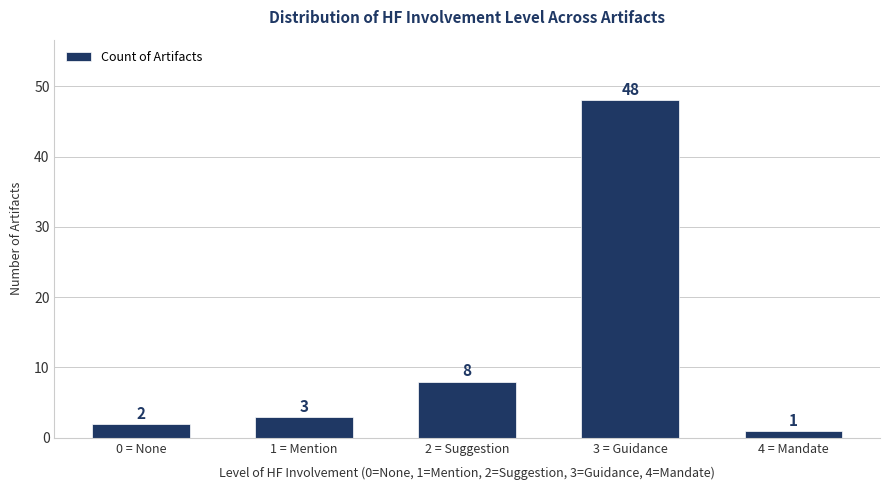

Reading left to right, what are all the values shown in this chart?

2	3	8	48	1